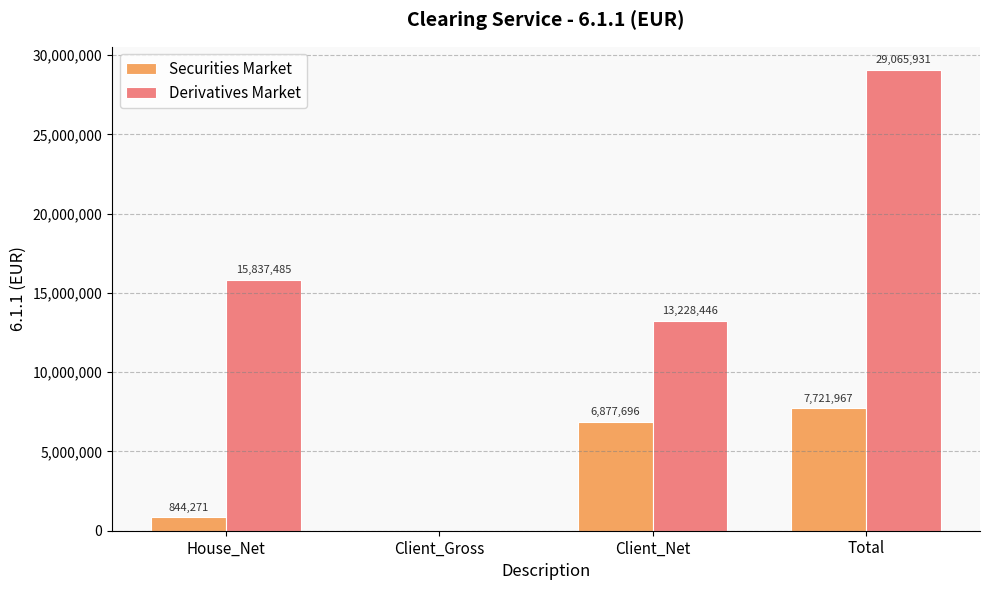

Which series changed the most between Client_Net and Total?

Derivatives Market